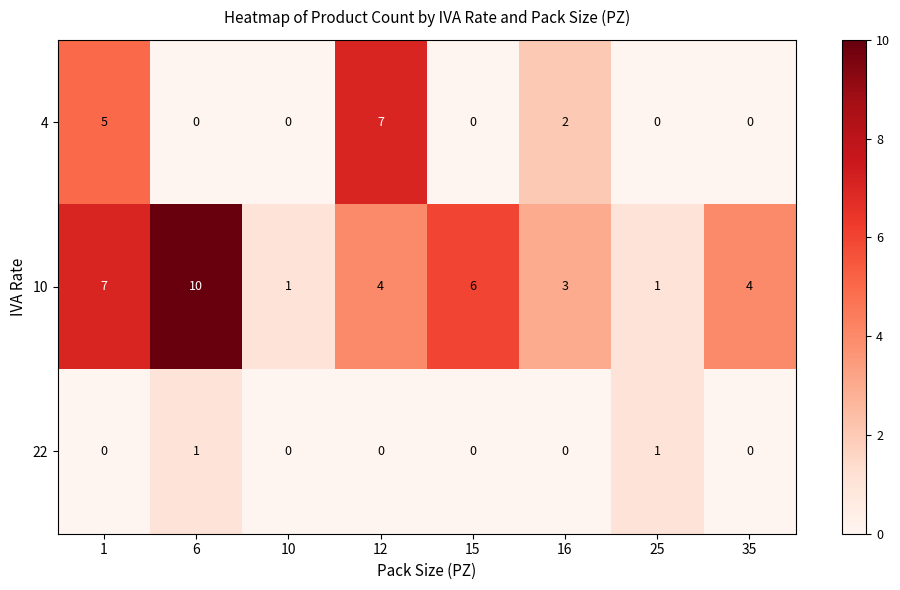

What is the difference between the second highest and second lowest values in the 10 series?

6